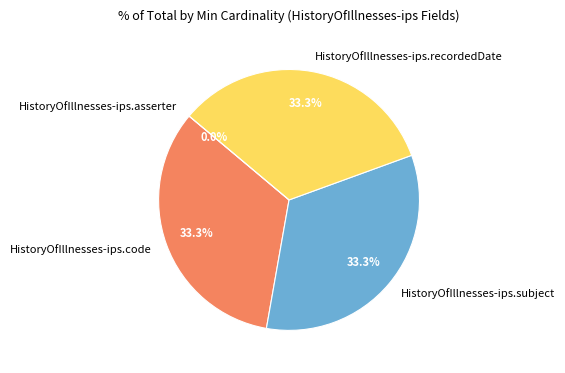

Is there any slice that represents more than half of the pie?

No